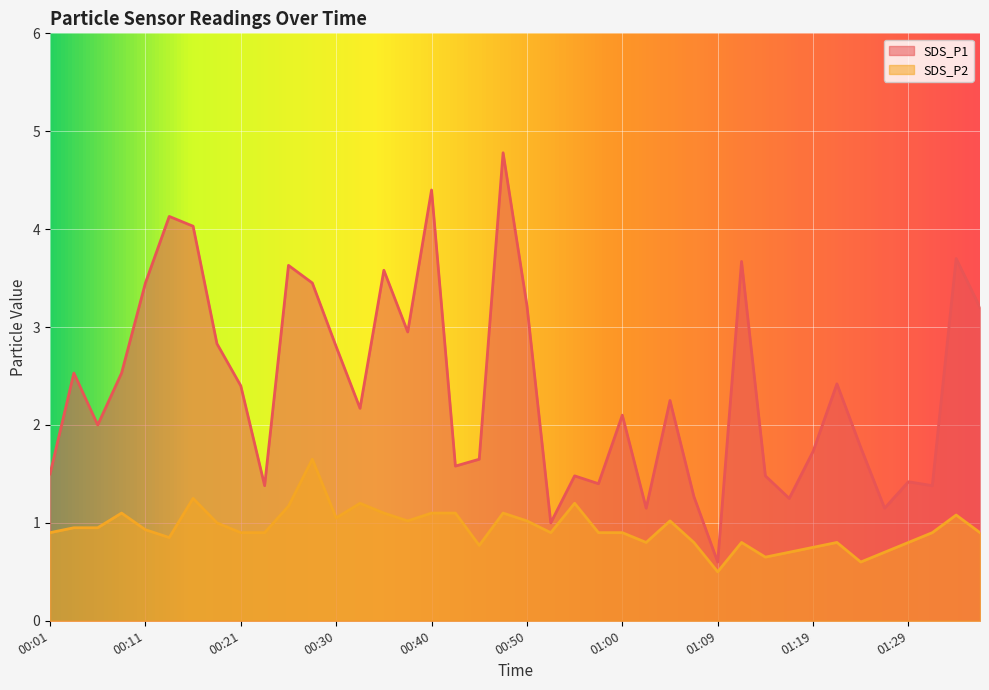

True or false: SDS_P1 and SDS_P2 cross at least once.

False